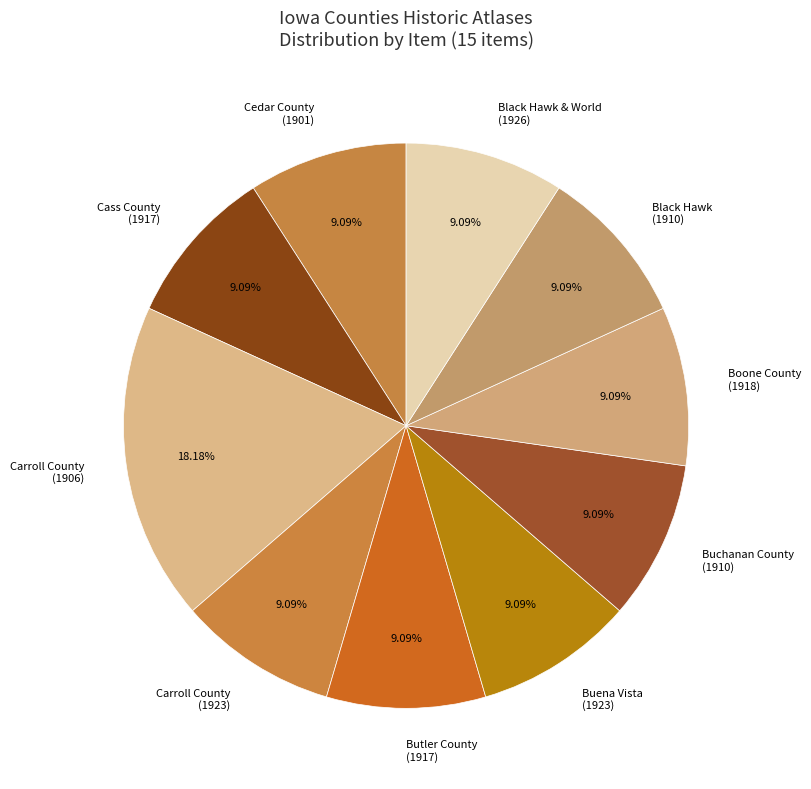

Which has a higher value, Boone County (1918) or Carroll County (1906)?

Carroll County (1906)